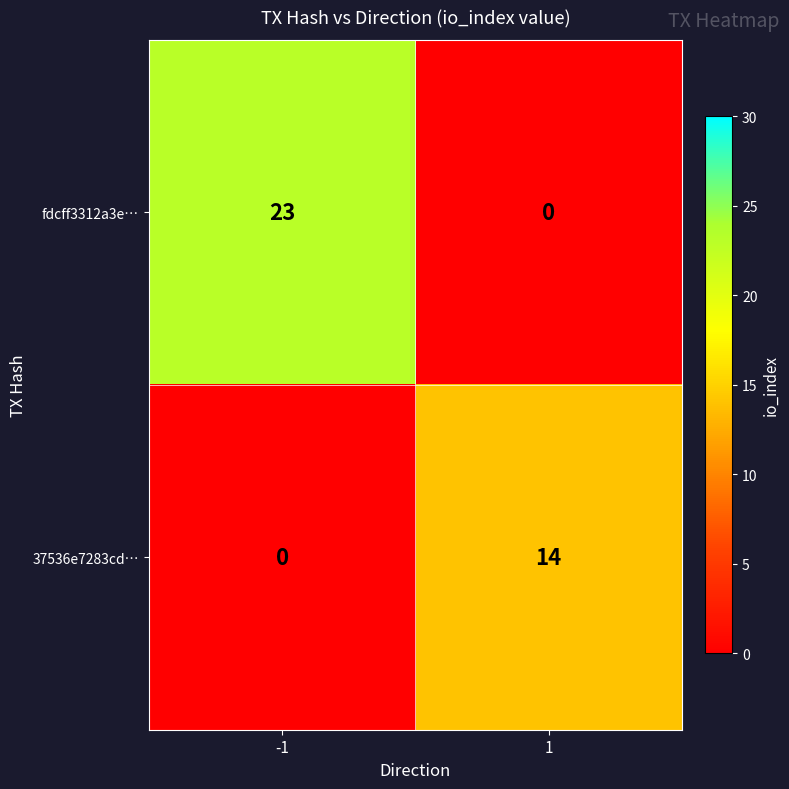

How many data points does each series have?

2